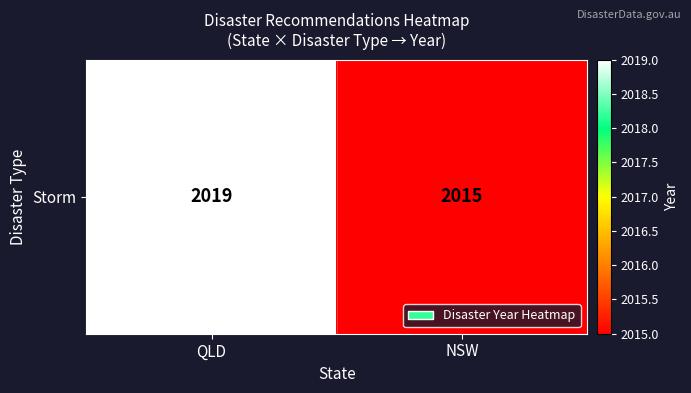

What is the maximum value shown in the chart?

2019